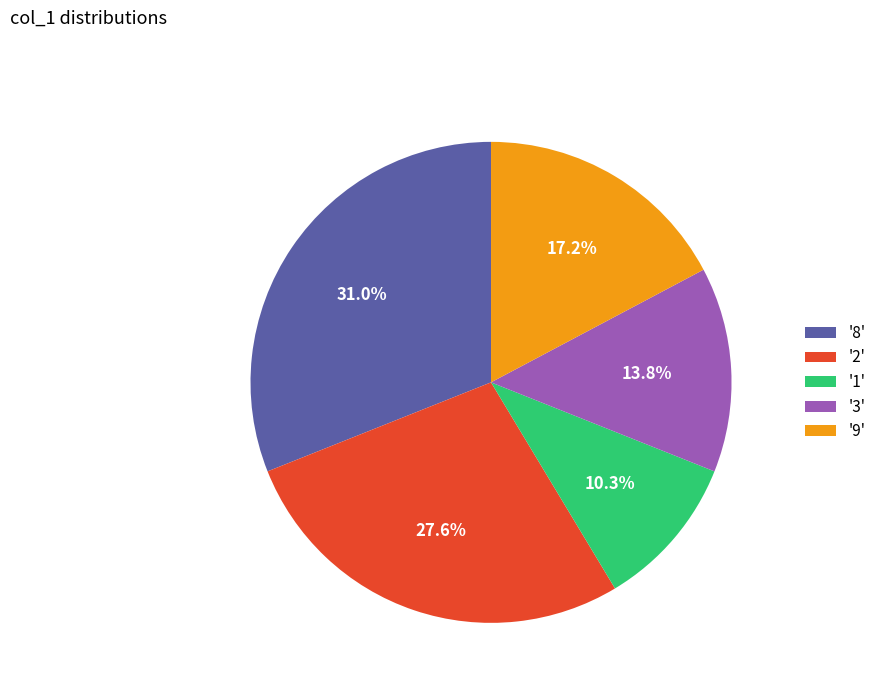

Rank the categories by value from lowest to highest.

'1', '3', '9', '2', '8'